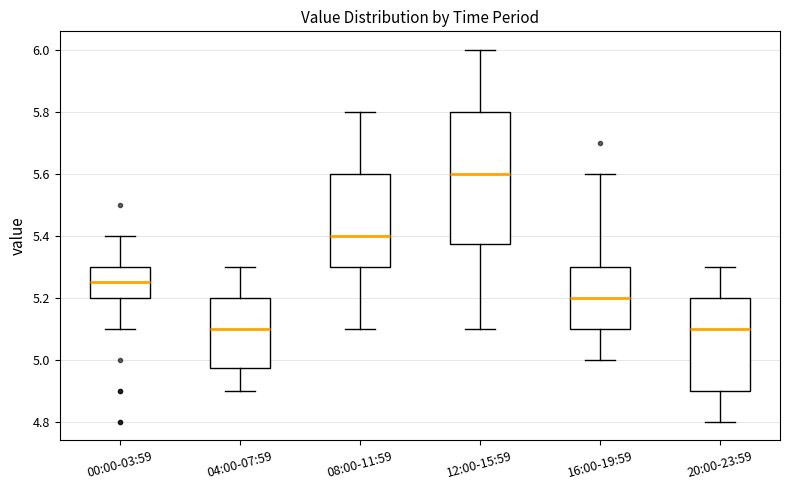

Which box is the tallest, from its lower edge to its upper edge?

12:00-15:59